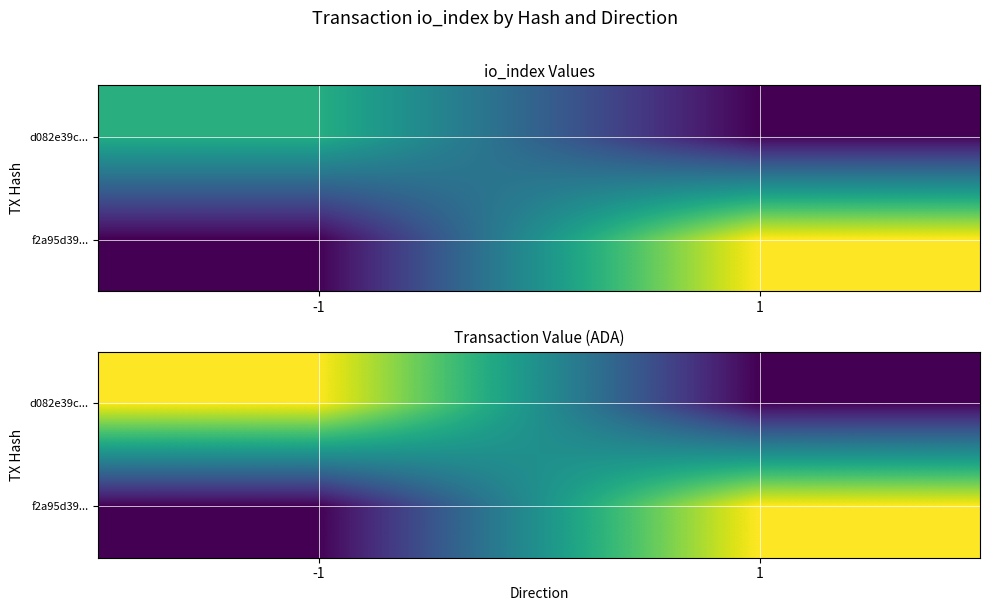

Rank the categories by f2a95d39... value from lowest to highest.

-1, 1